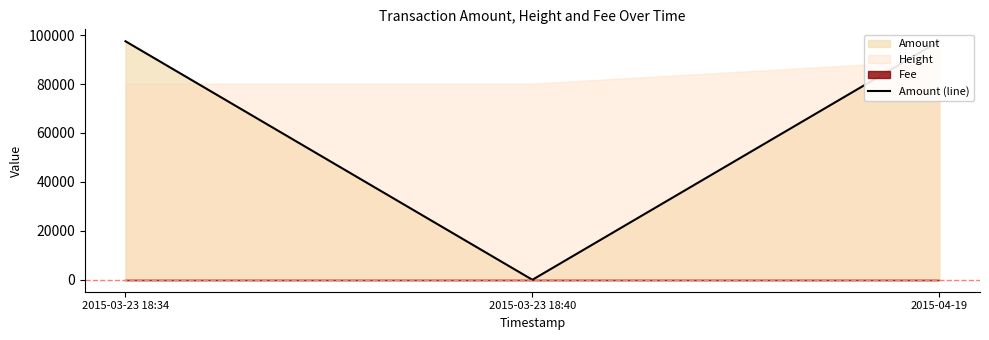

Which category has the highest value across all series?

2015-03-23 18:34